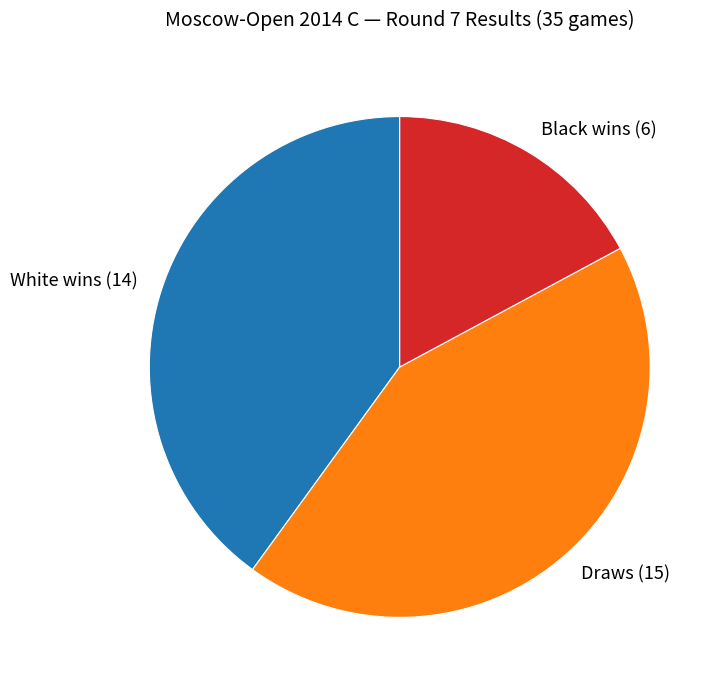

Which slice is the largest?

Draws (15)